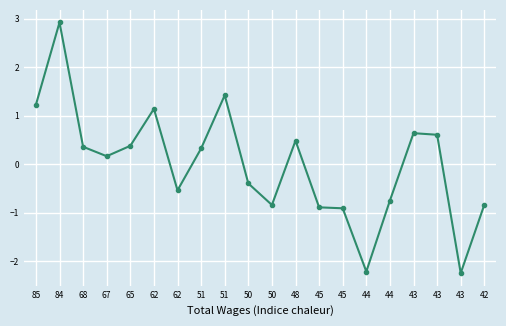

What is the difference between the values at 85 and 43?

3.5